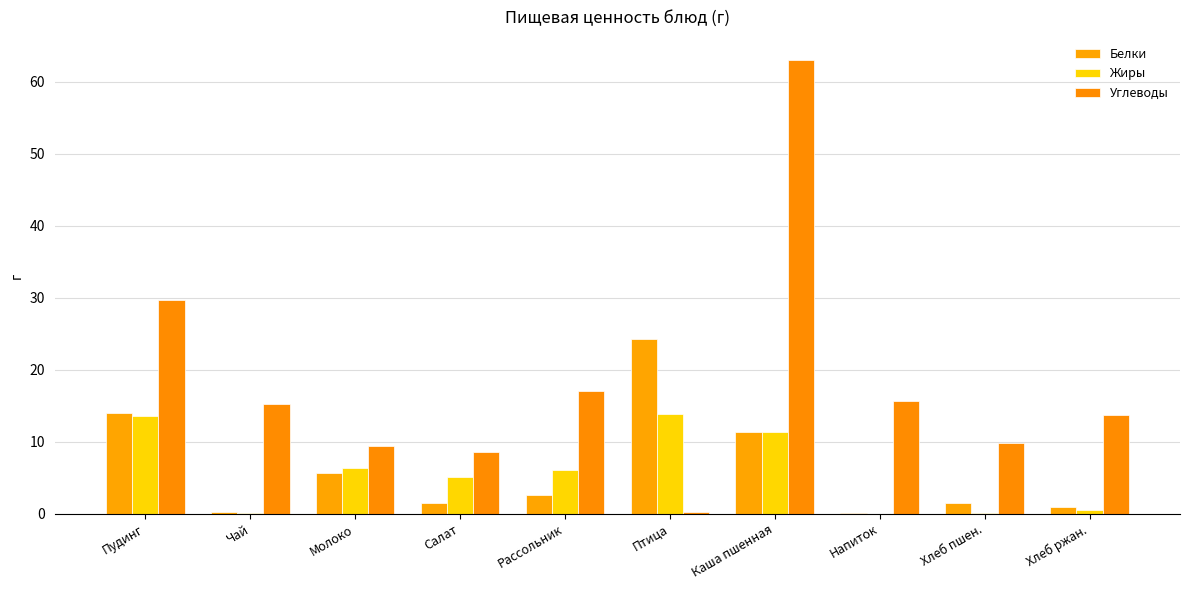

At Чай, list the series in order from smallest to largest.

Жиры, Белки, Углеводы